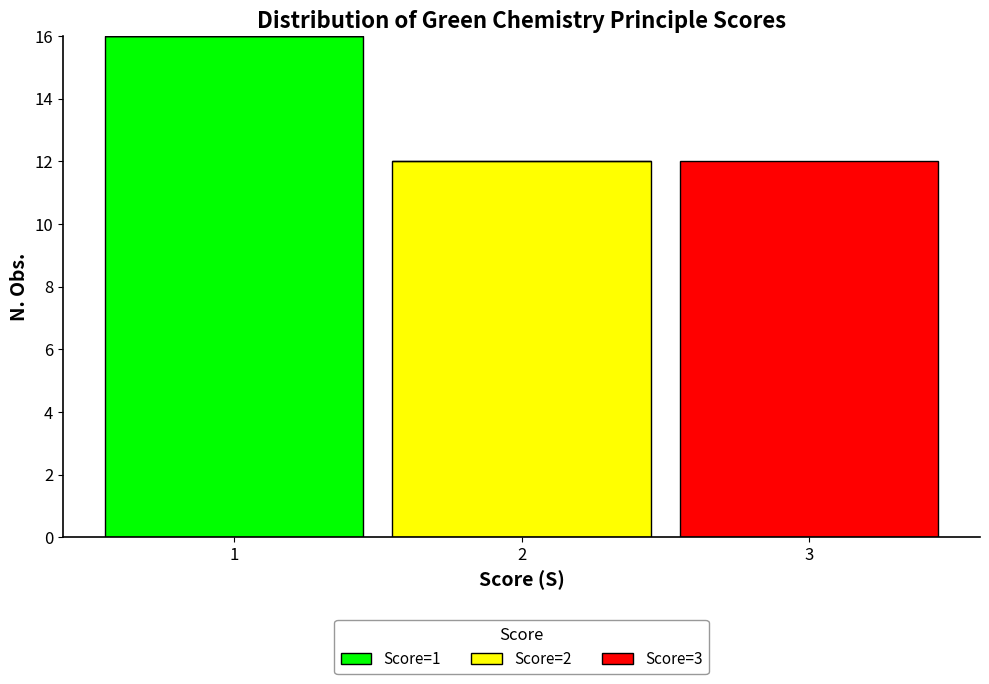

Reading left to right, transcribe the values for Score=1.

1=16	2=0	3=0